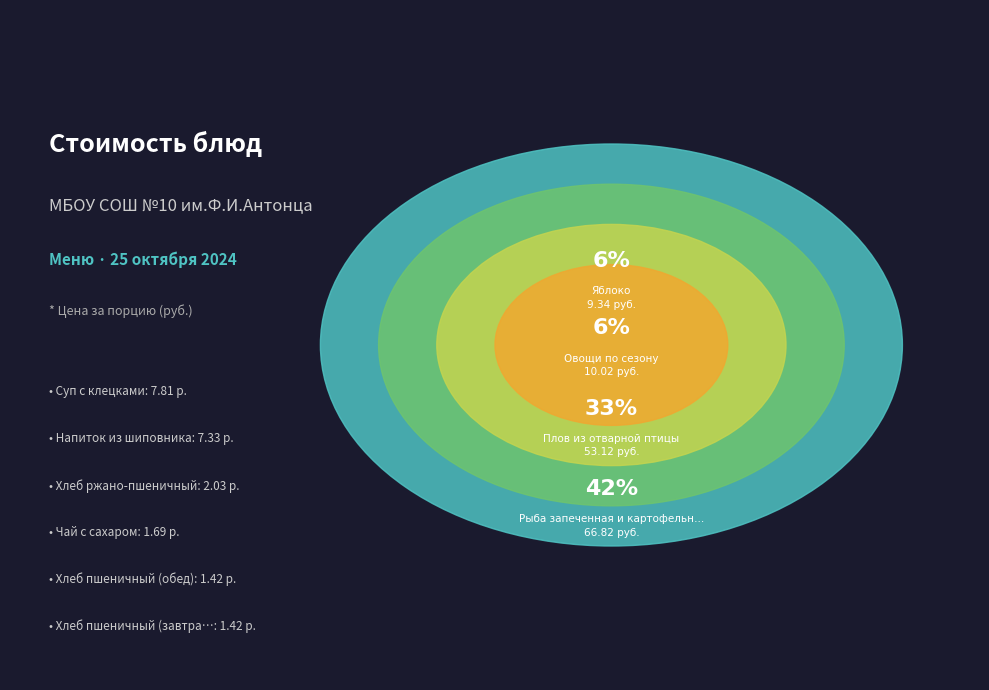

What percentage is the Хлеб ржано-пшеничный slice, to the nearest percent?

1%